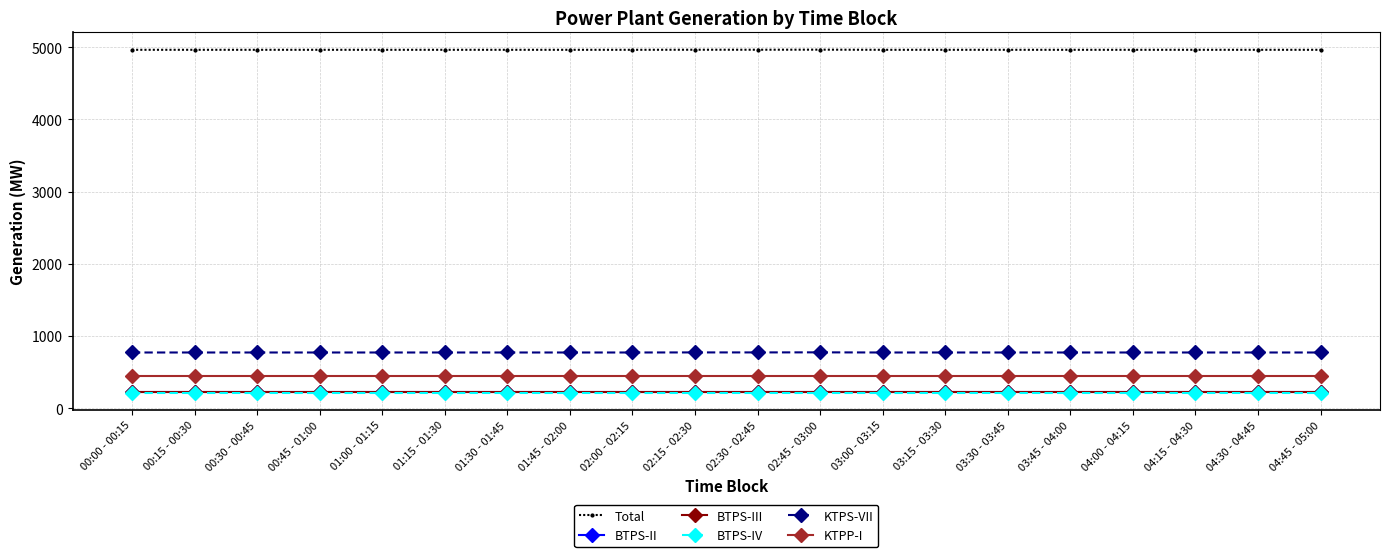

How many lines are shown in the chart?

6